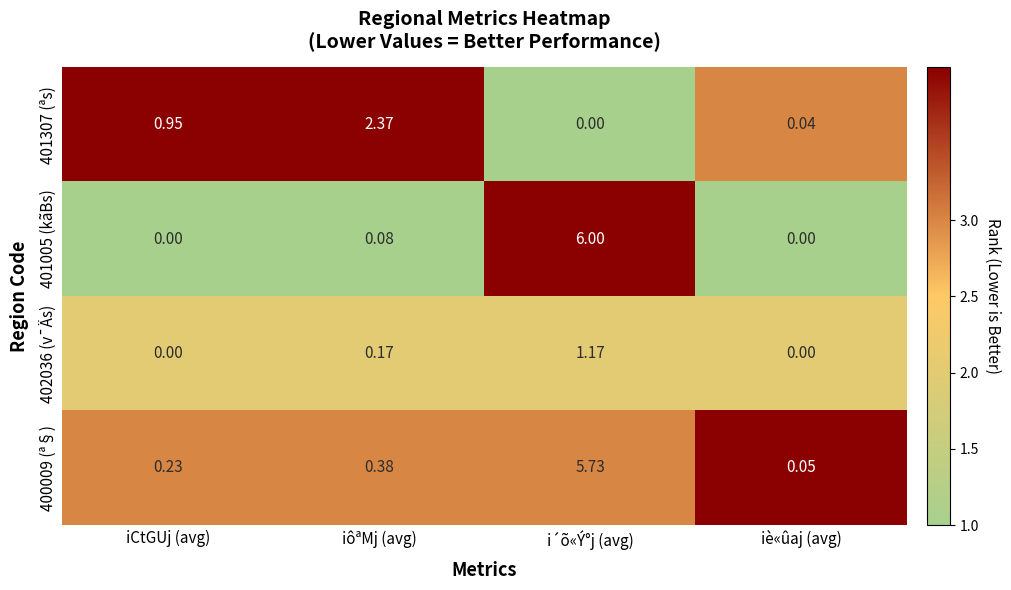

Between iCtGUj (avg) and iôªMj (avg), which series saw the biggest shift?

401307 (ªs)